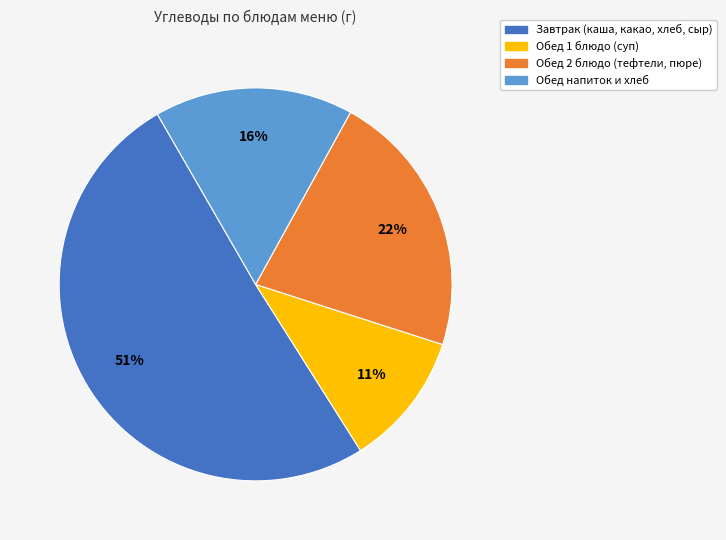

Is there a majority slice in this chart?

Yes